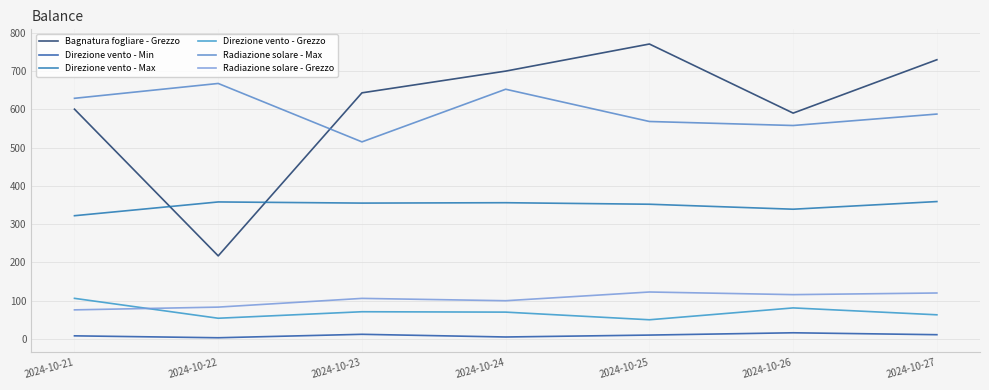

What is the average value of the Radiazione solare - Max series?

596.9